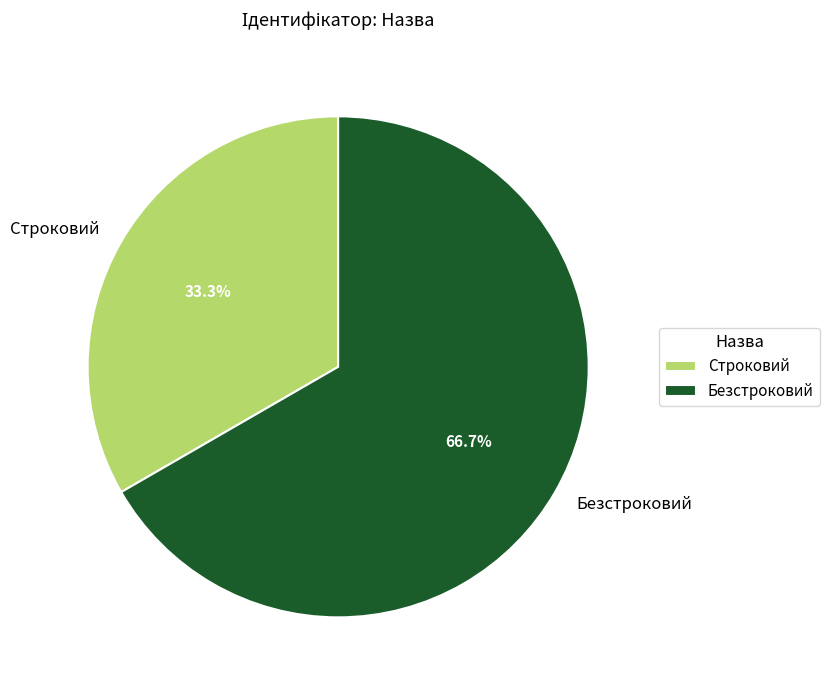

What percentage is the Строковий slice, to the nearest percent?

33%